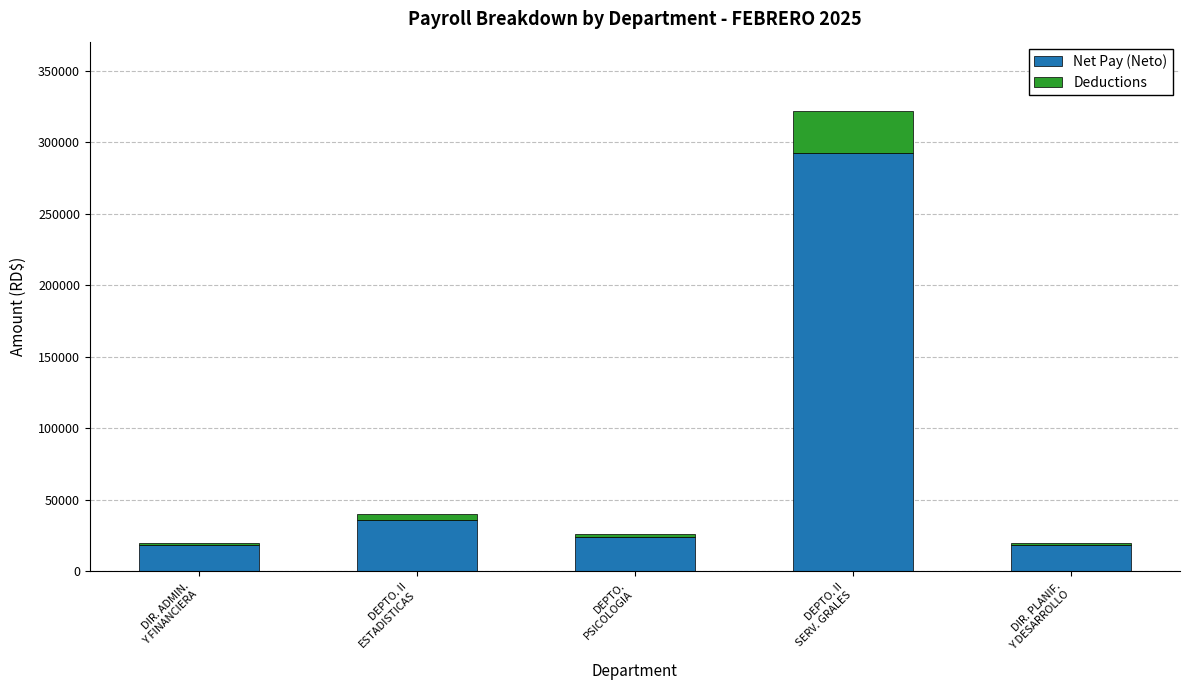

At which label does Net Pay (Neto) reach its peak?

DEPTO. II
SERV. GRALES